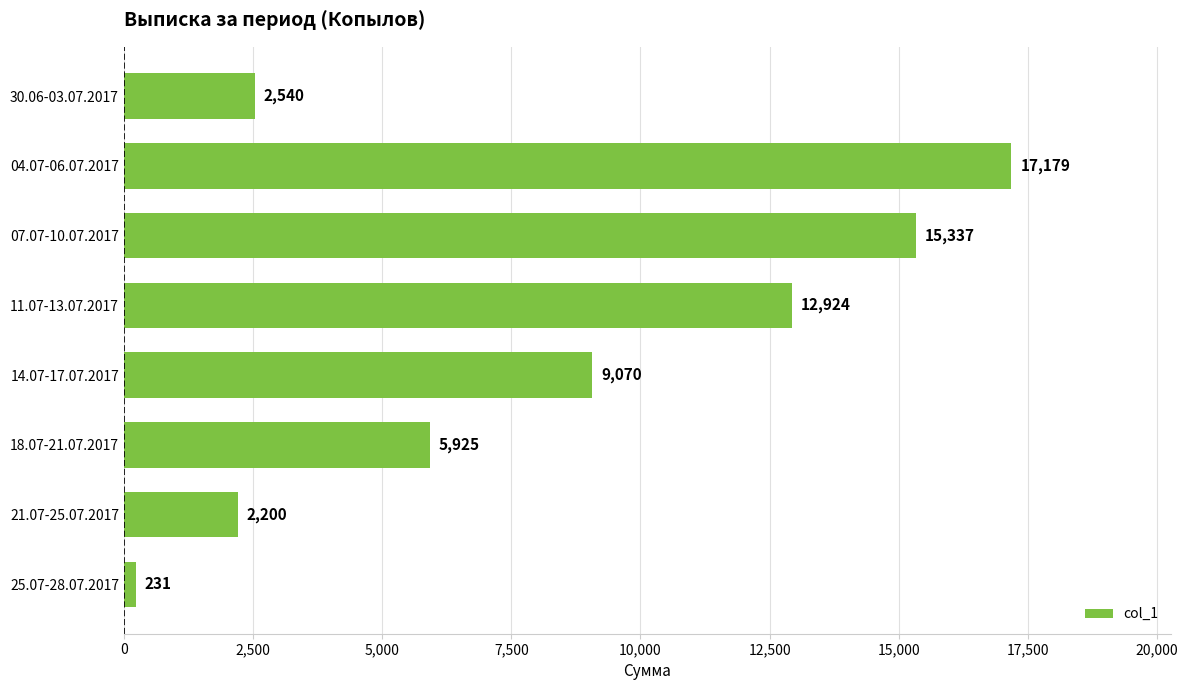

True or false: the data shows 231 at 25.07-28.07.2017.

True